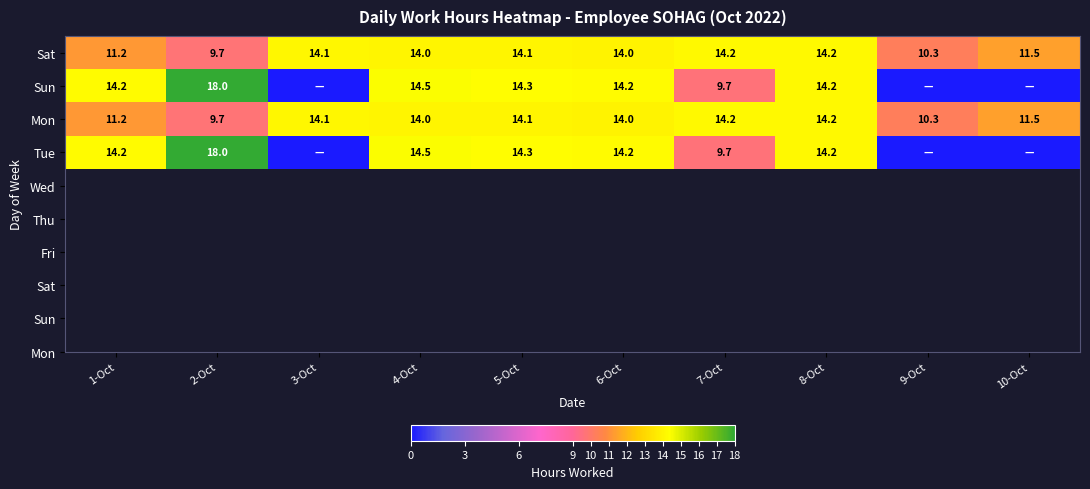

True or false: Sat has a value of 14.0 at 4-Oct.

True